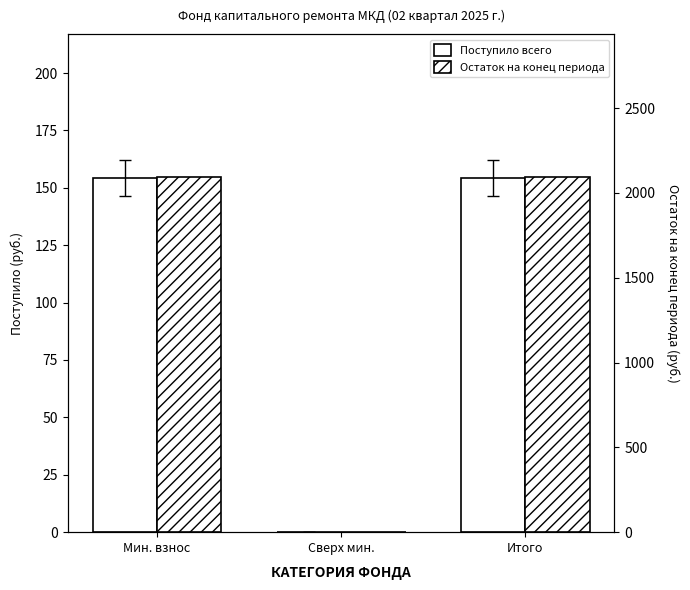

What is the label of the 2nd bar from the right?

Сверх мин.